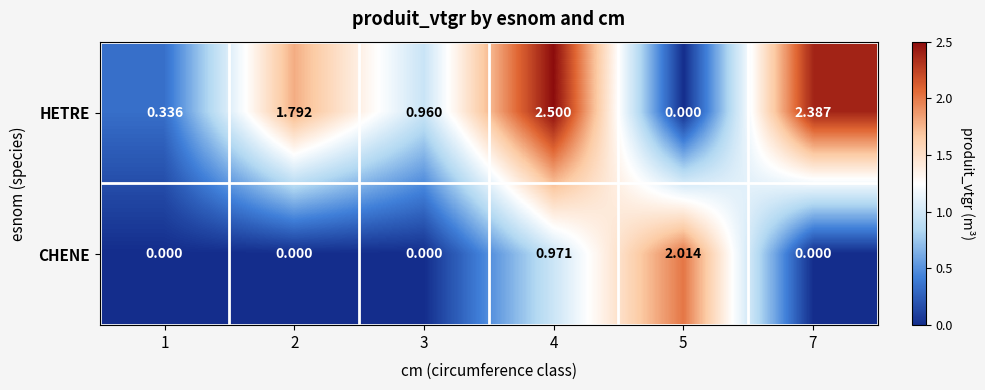

How many values in CHENE are above zero?

2